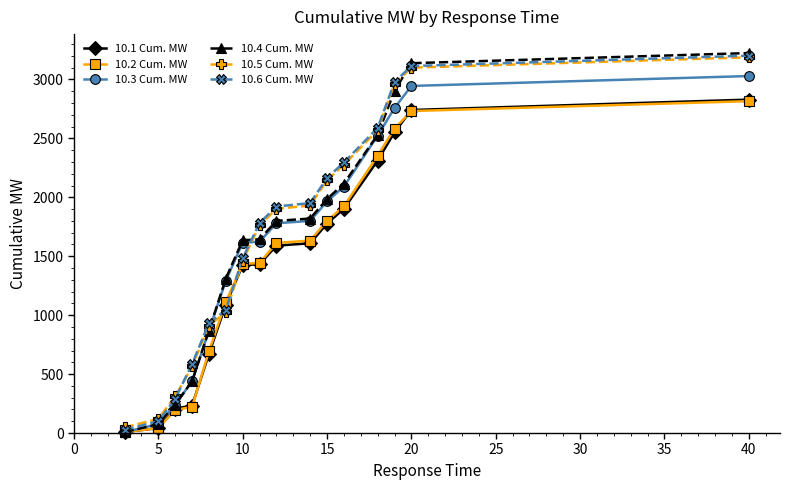

How many series are shown in this chart?

6